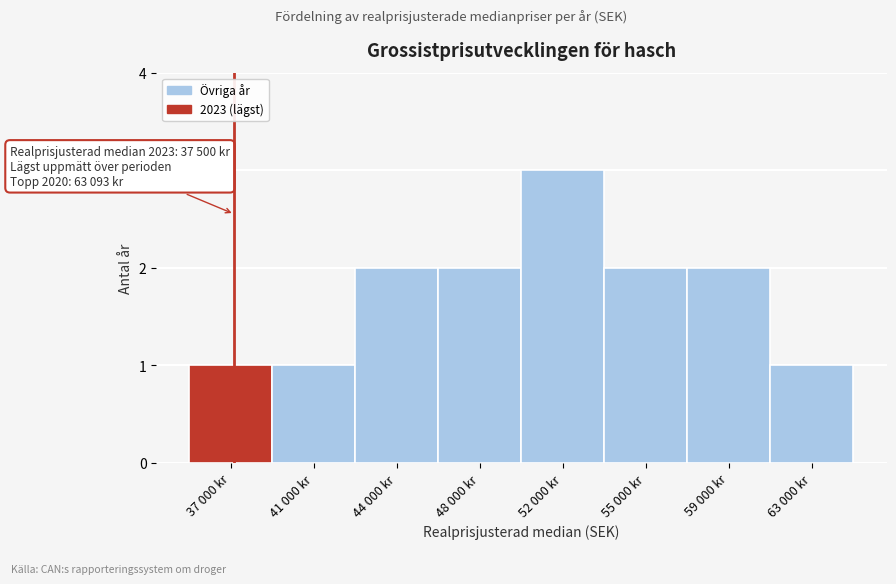

Reading left to right, extract all data points from this chart.

1	1	2	2	3	2	2	1